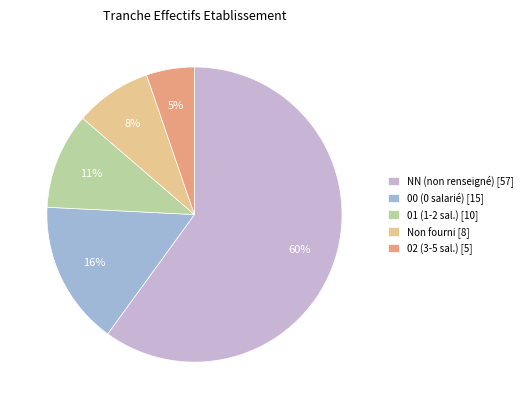

Rank the categories by value from lowest to highest.

02 (3-5 sal.) [5], Non fourni [8], 01 (1-2 sal.) [10], 00 (0 salarié) [15], NN (non renseigné) [57]